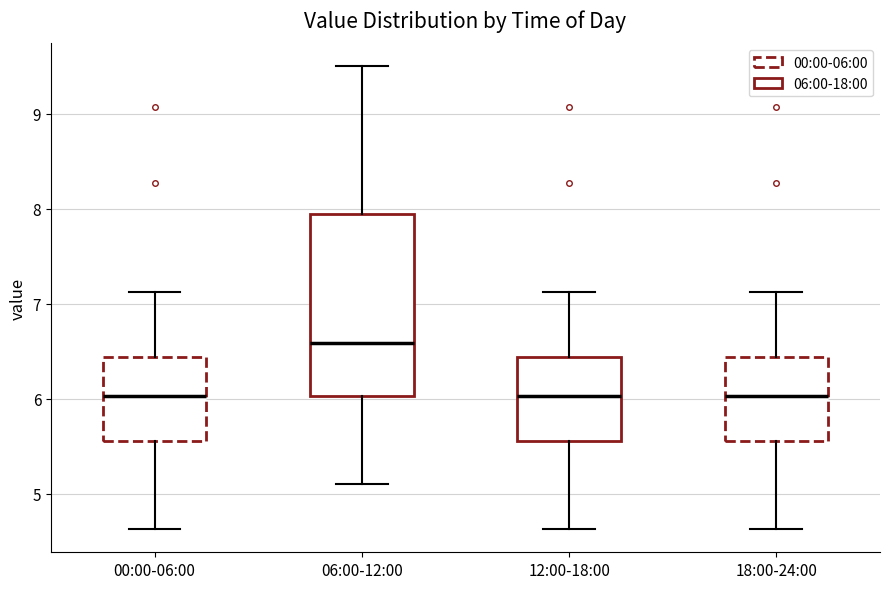

Reading left to right, transcribe this box plot: for each box, give where its median line is, the range the box spans, and where its two whiskers end, as read against the y-axis. The values are not printed on the chart, so give them approximately, as read against the axis.

00:00-06:00: median 6.0, box 5.6 to 6.4, whiskers 4.6 to 7.1
06:00-12:00: median 6.6, box 6.0 to 8.0, whiskers 5.1 to 9.5
12:00-18:00: median 6.0, box 5.6 to 6.4, whiskers 4.6 to 7.1
18:00-24:00: median 6.0, box 5.6 to 6.4, whiskers 4.6 to 7.1